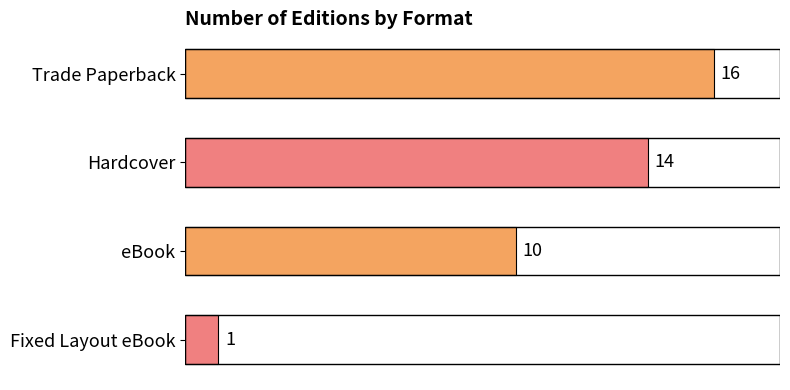

Reading top to bottom, transcribe all the data shown in this chart.

16	14	10	1